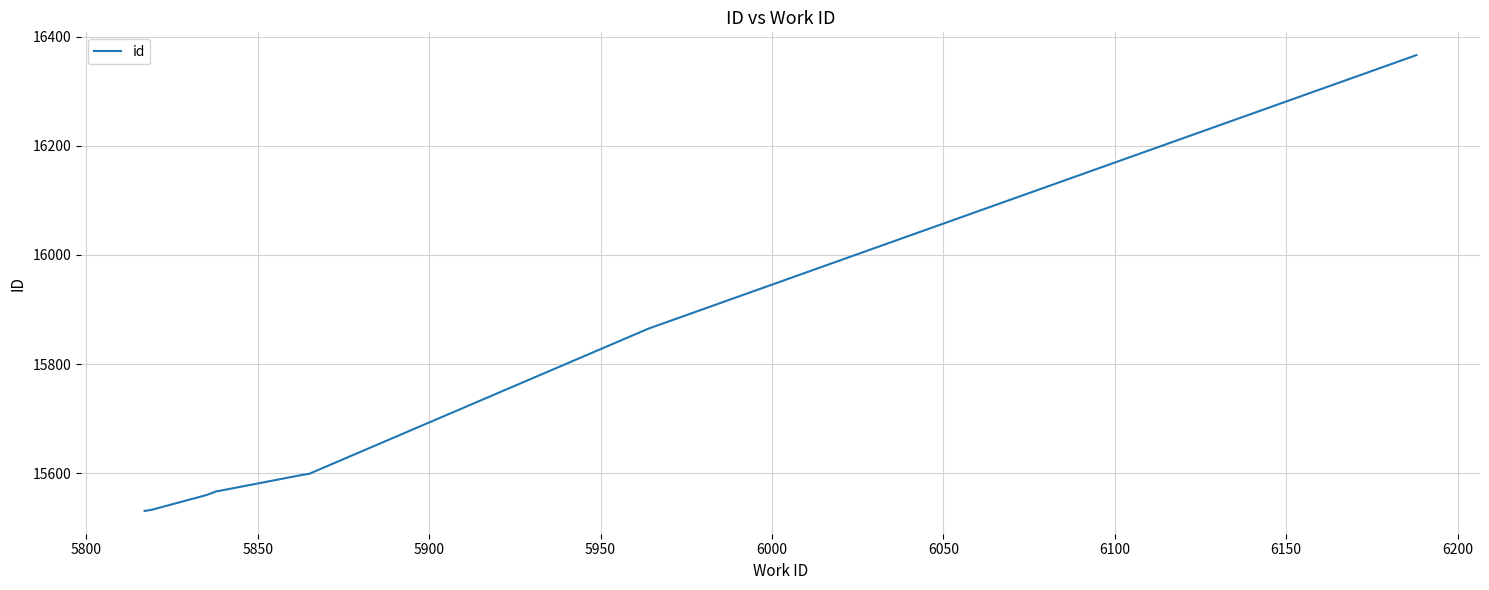

Count the number of categories in the chart.

10